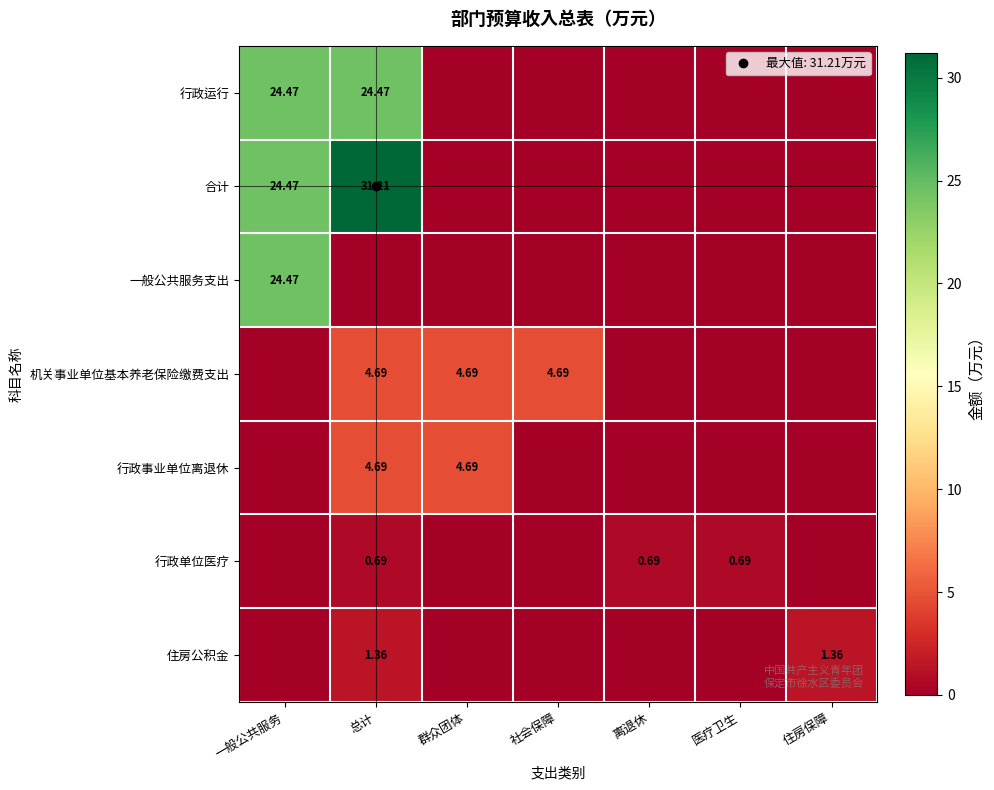

What is the total value across all series at 住房保障?

1.4